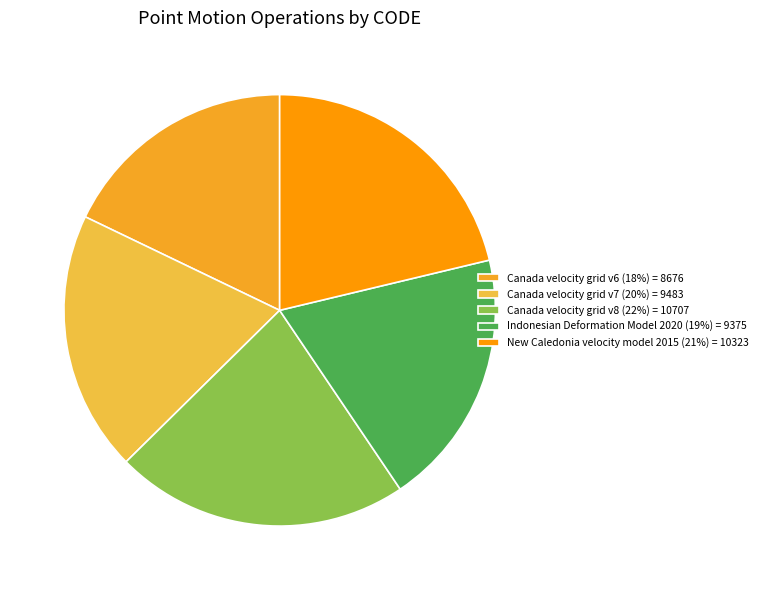

To the nearest percent, what is the difference between the Canada velocity grid v8 and New Caledonia velocity model 2015 slice percentages?

1%